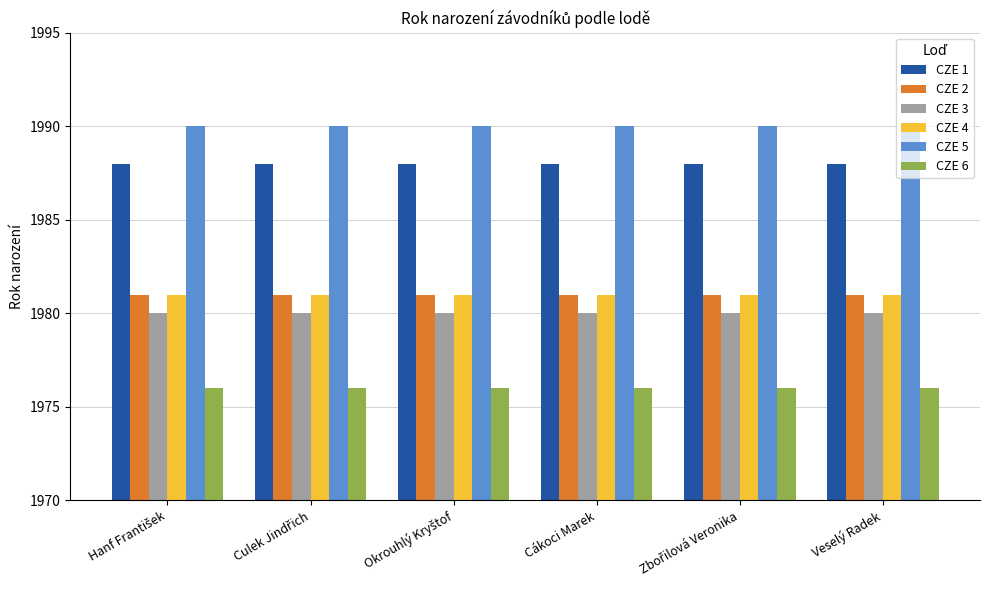

How many bars are there in total?

36